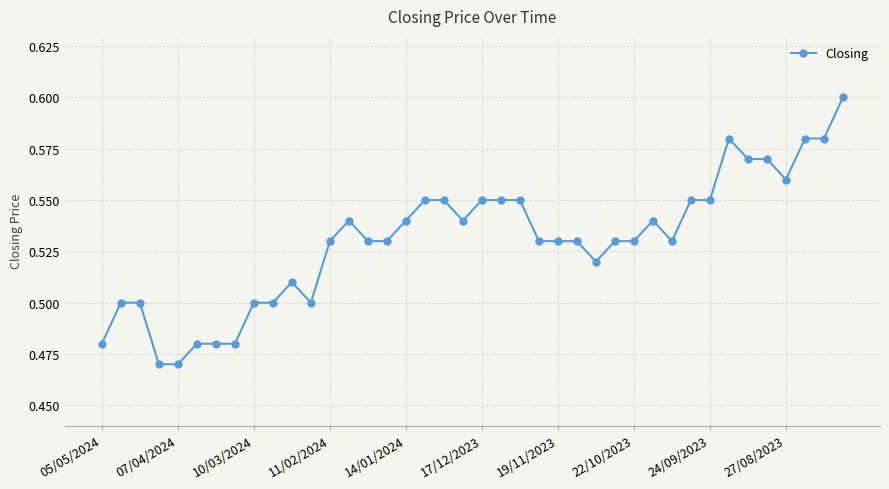

What is the sum of all values?

21.2